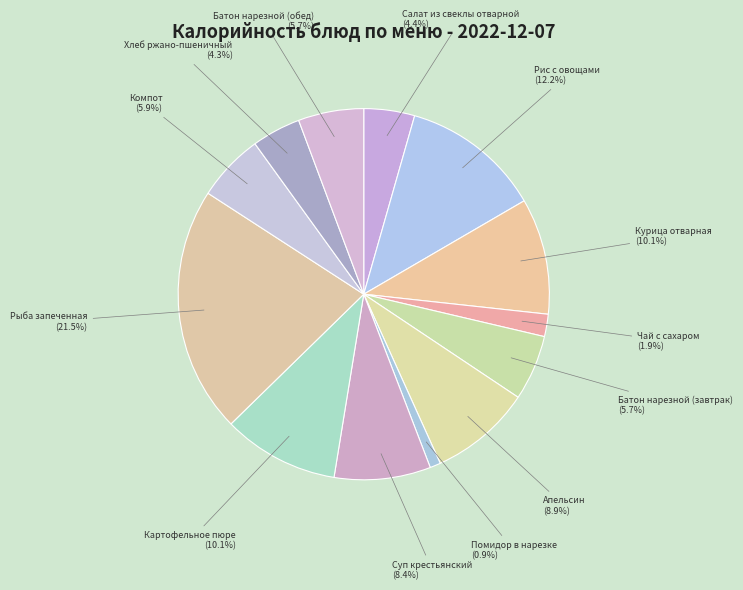

Which category has the smallest portion of the pie?

Помидор в нарезке